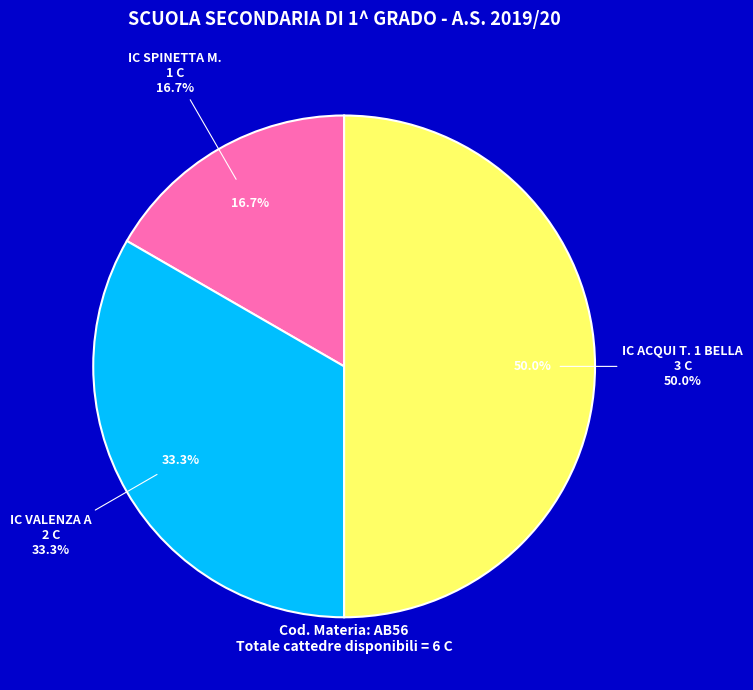

The IC ACQUI T. 1 BELLA slice represents 50% of the pie. True or false?

True